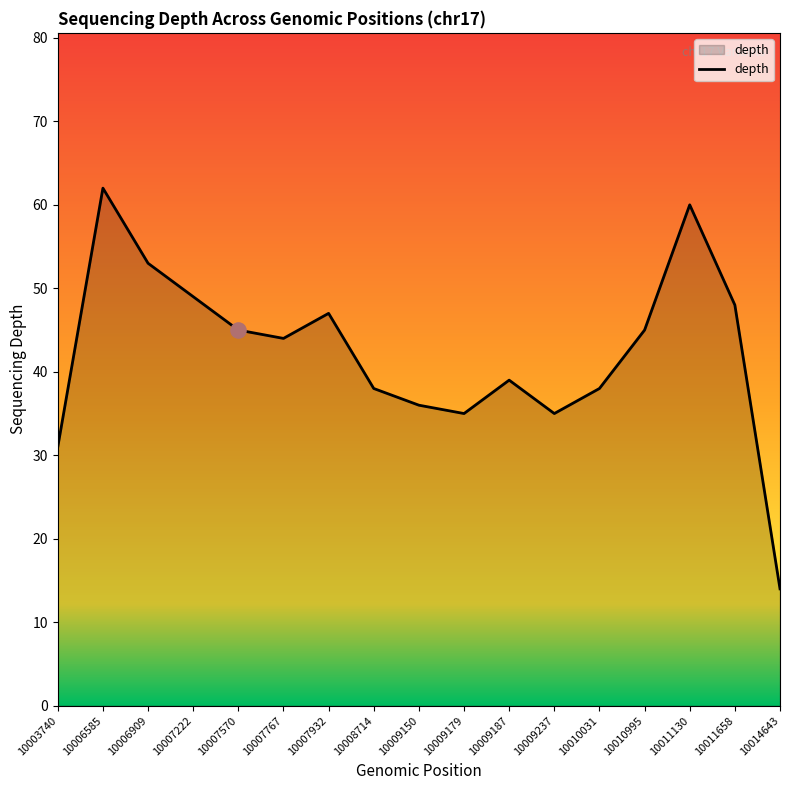

What is the change in value from 10007222 to 10010031?

-11